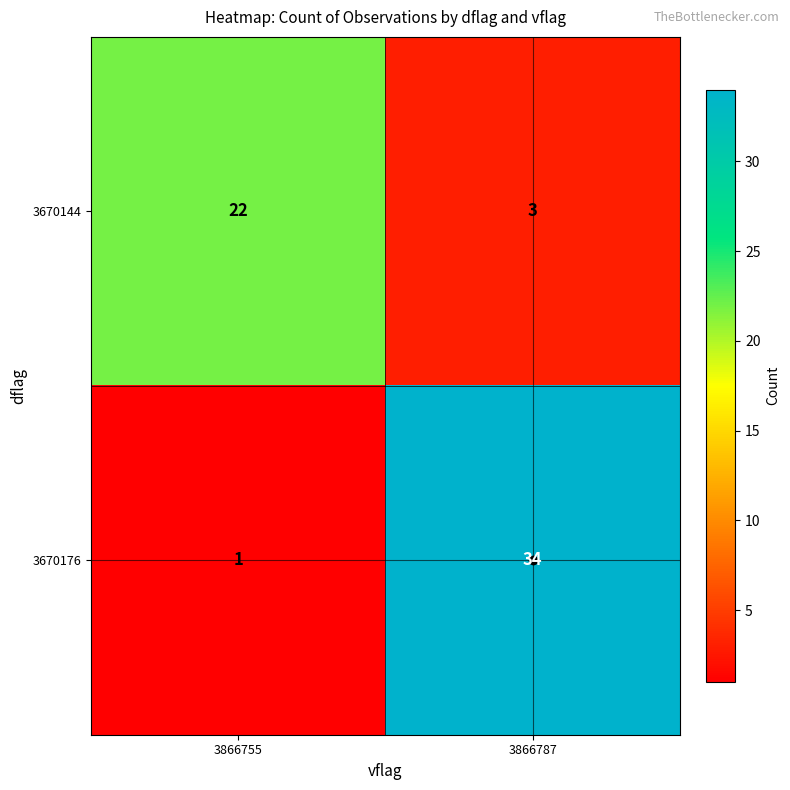

Count the number of categories in the chart.

2